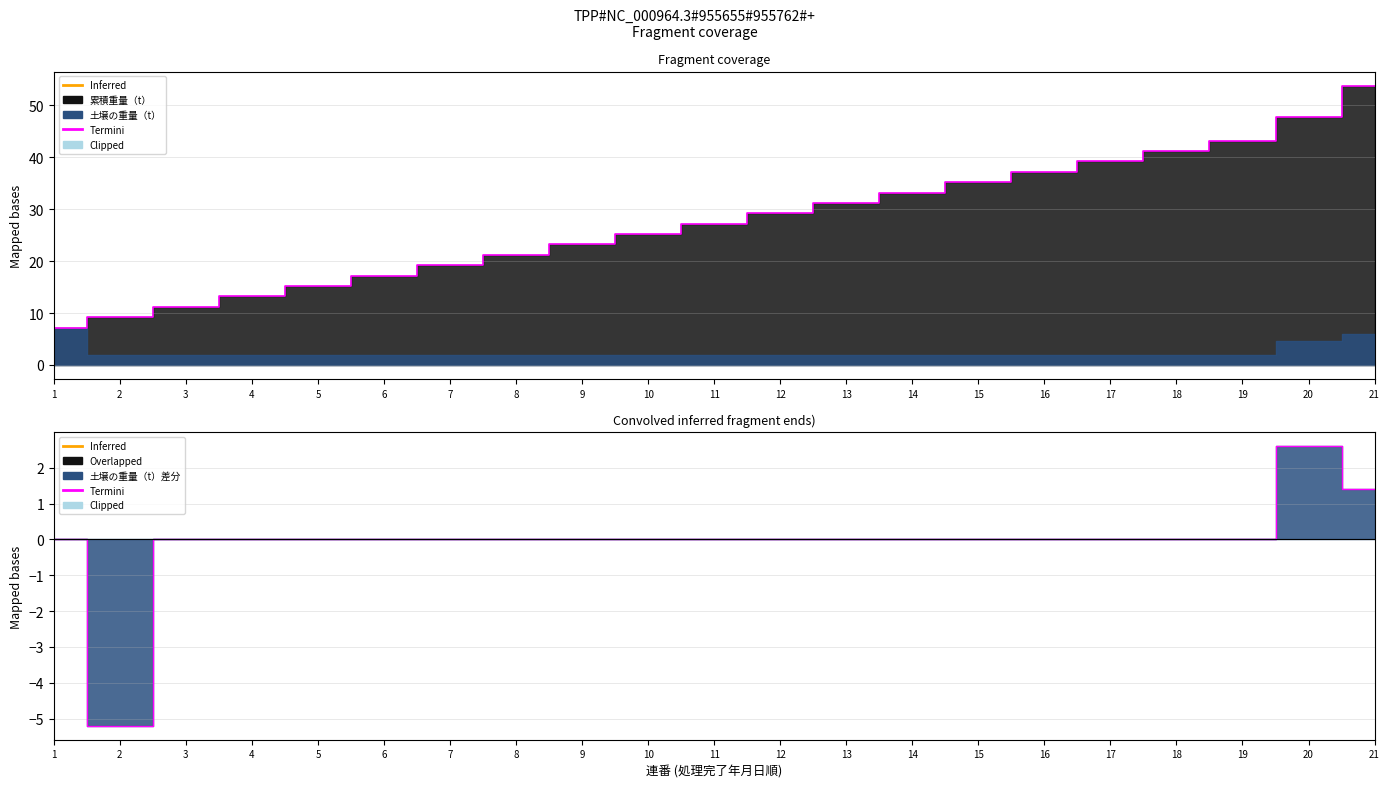

What is the difference between the maximum and second lowest values?

2.6